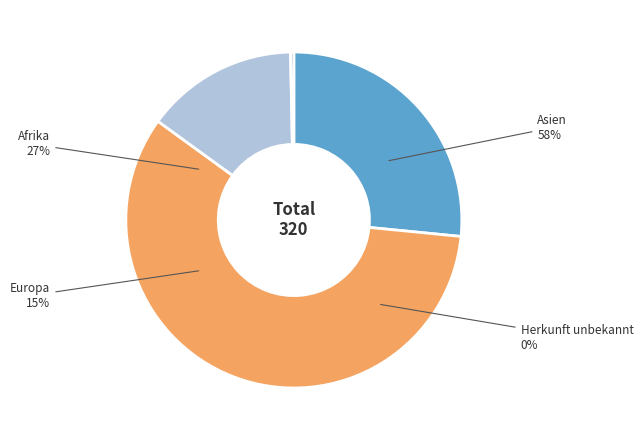

Do Europa and Herkunft unbekannt together represent more than half of the pie?

No